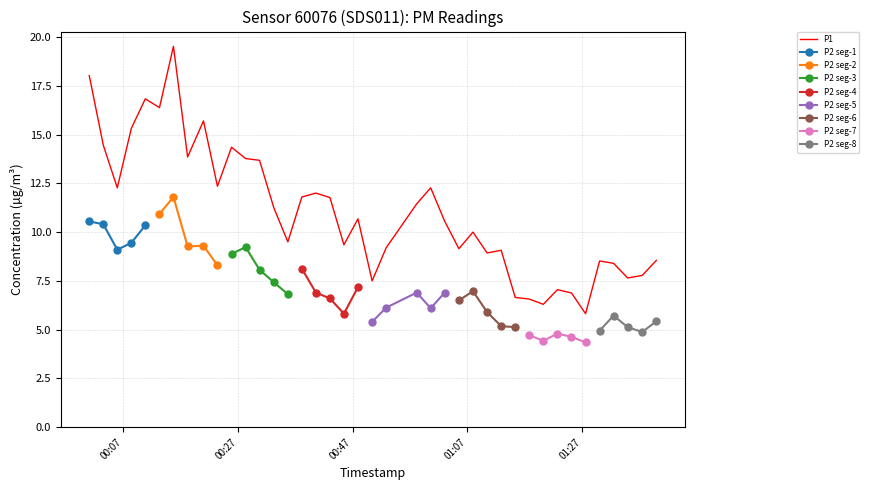

How many values exceed 10?

21